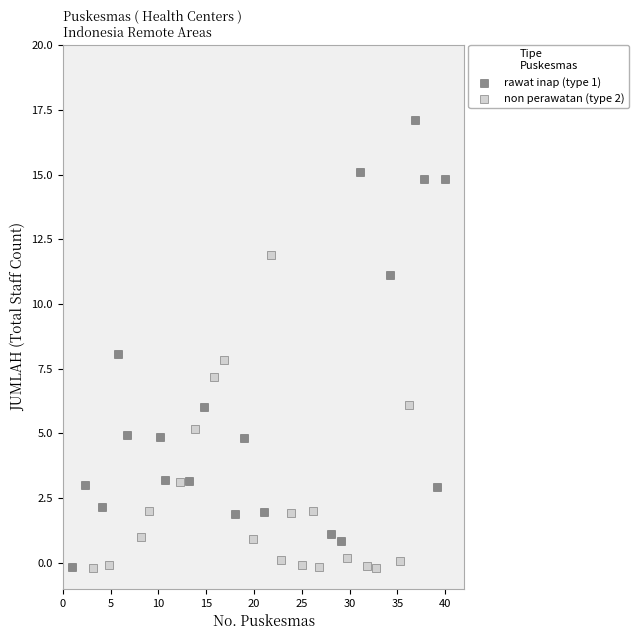

Which series has the largest Y range (max minus min)?

rawat inap (type 1)